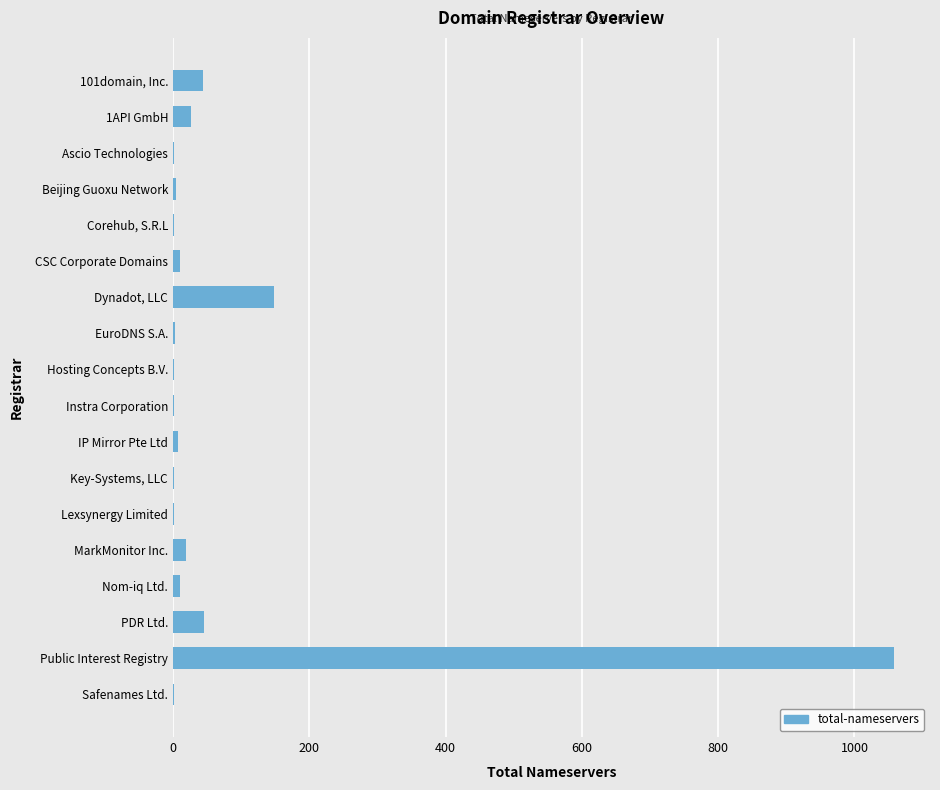

Is it true that the value at Dynadot, LLC is 148?

True